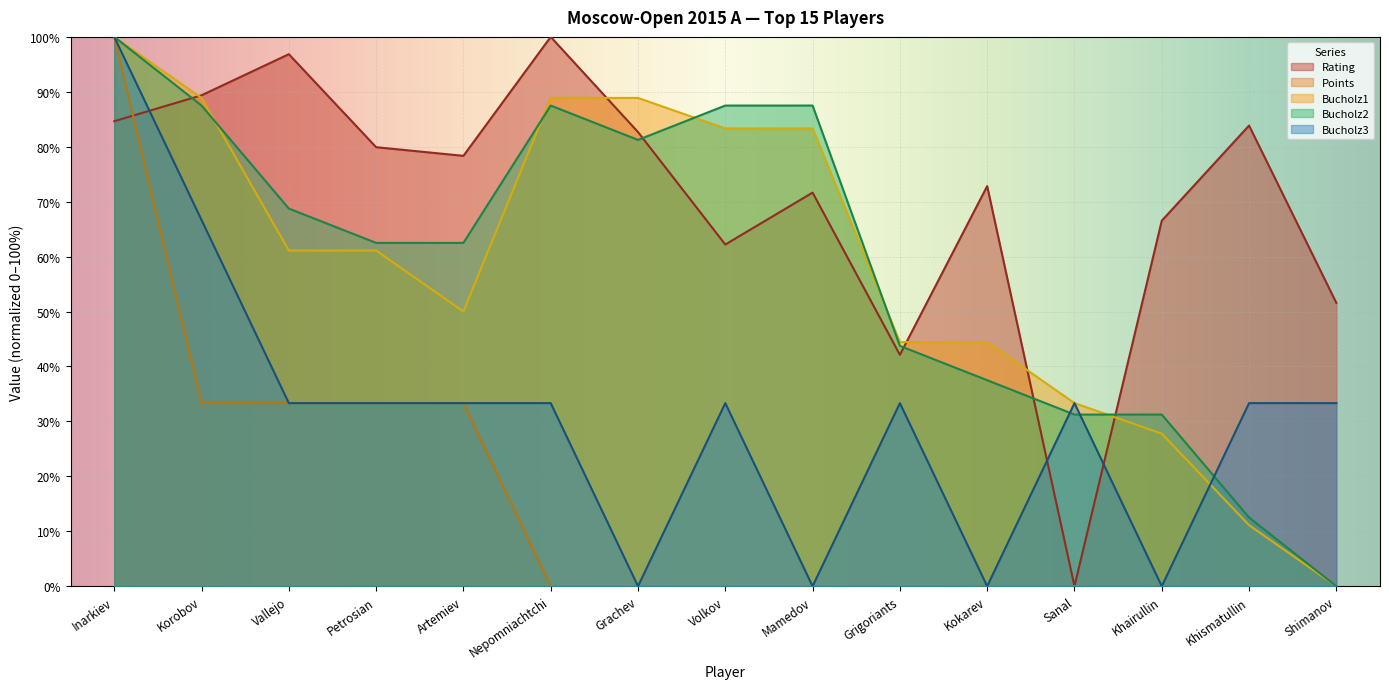

True or false: Bucholz1 has a value of 8.0 at Sanal.

False